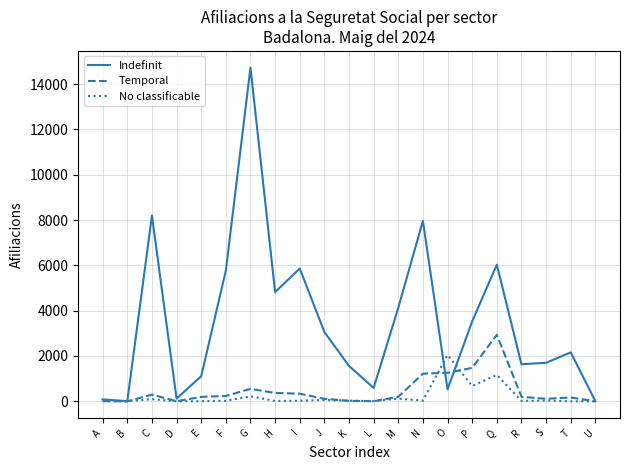

Which category has the highest value across all series?

G